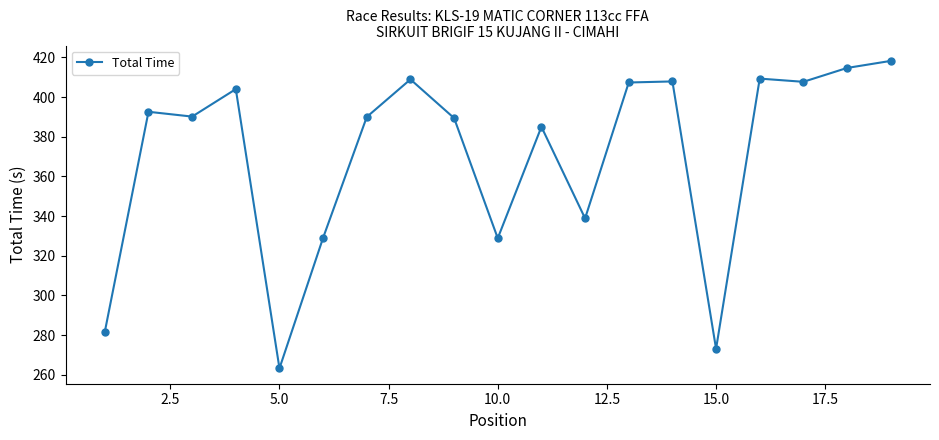

What is the sum of all values?

7040.1